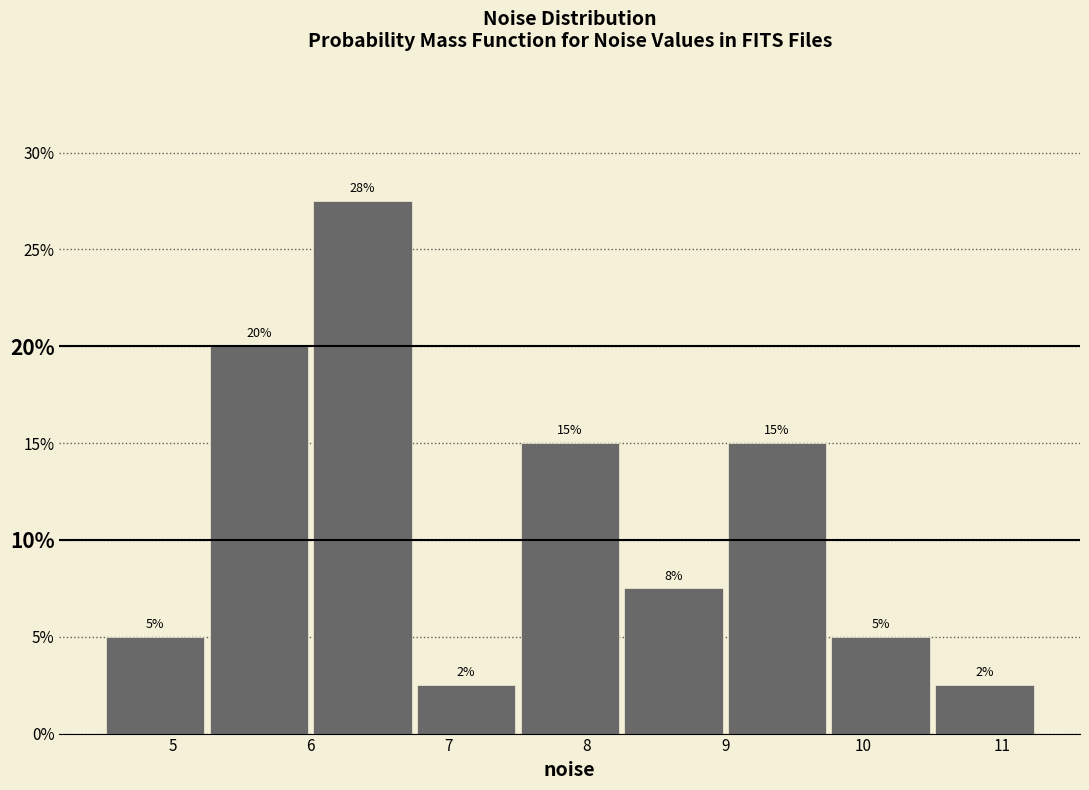

Which range on the x-axis has the tallest bar?

6.00 to 6.75